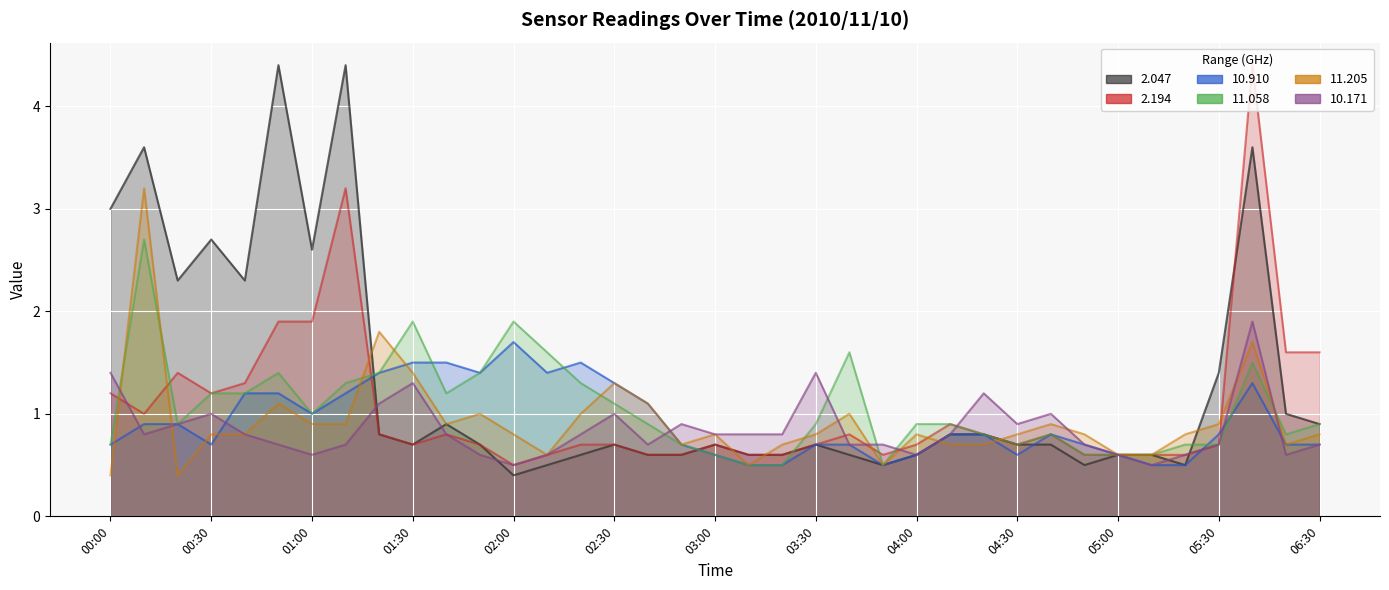

What is the label of the 10th point from the left?

01:30